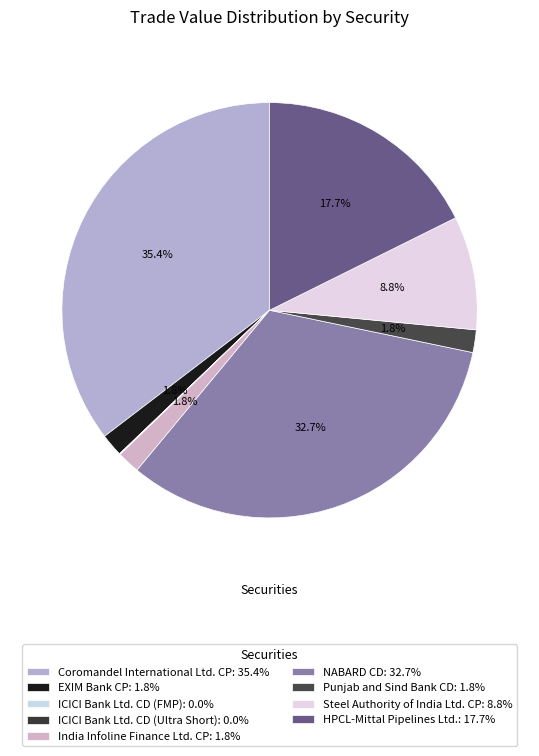

Is there any slice that represents more than half of the pie?

No